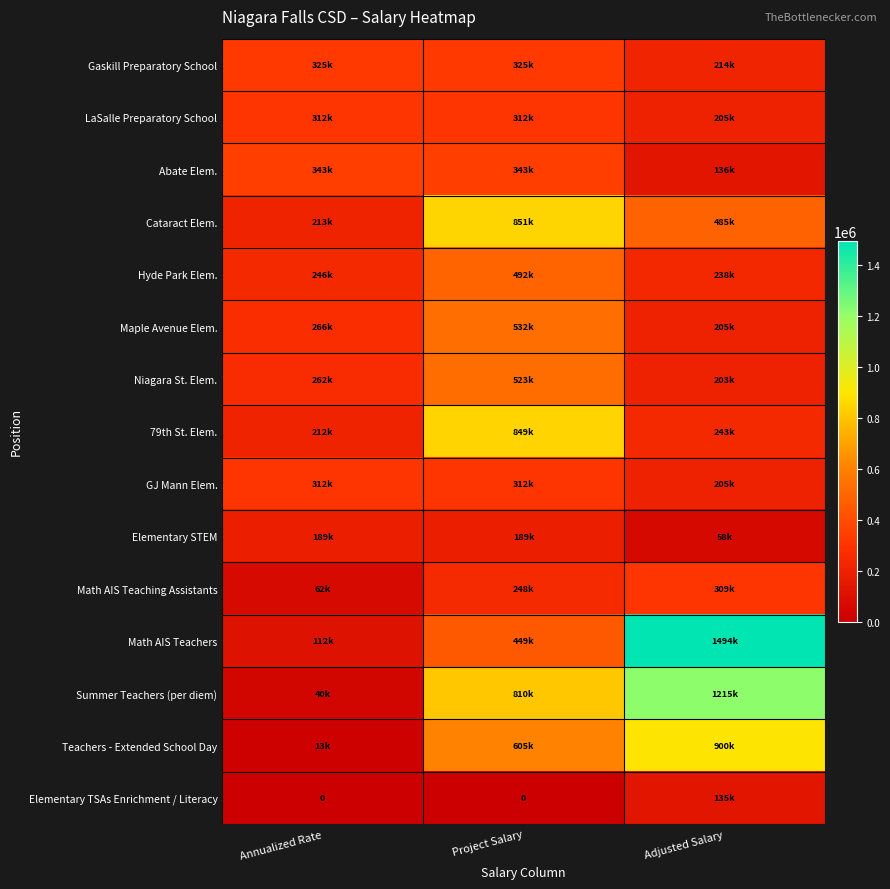

Between Adjusted Salary and Project Salary, which is larger?

Project Salary